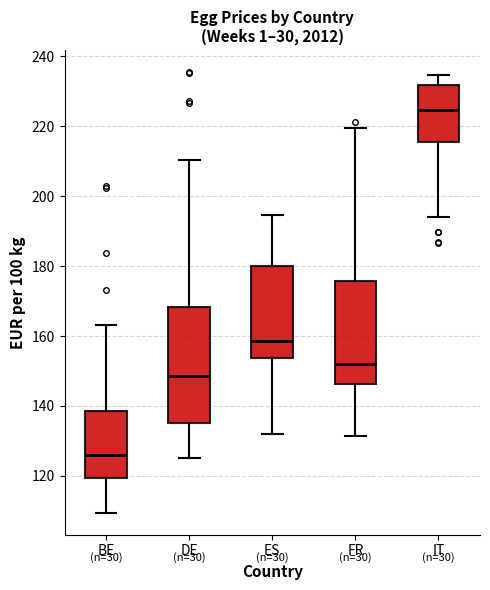

Comparing the boxes themselves (not the whiskers), which one is the tallest?

DE